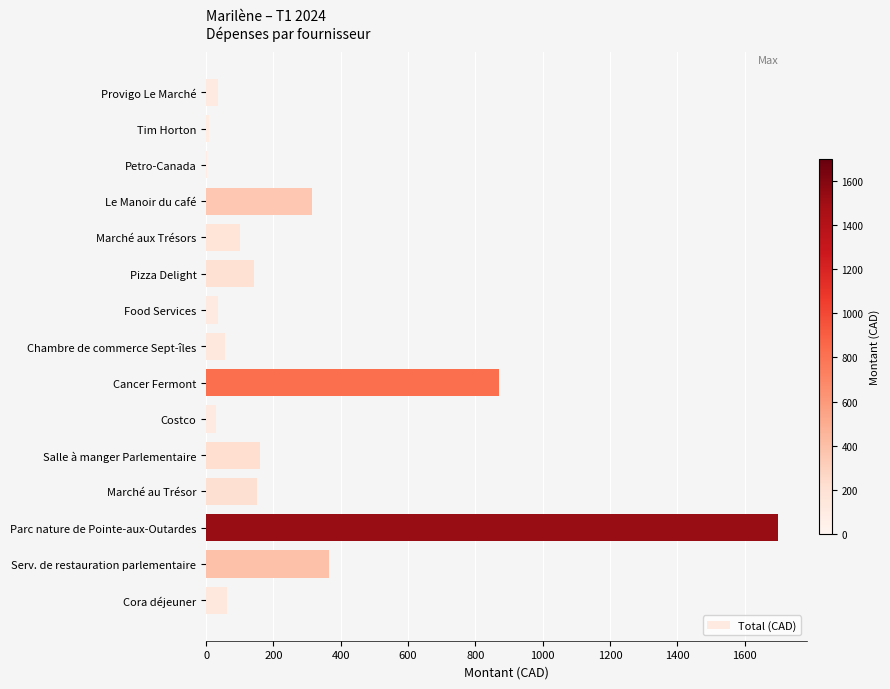

Approximately how many times larger is the value at Le Manoir du café compared to Marché au Trésor?

2.1